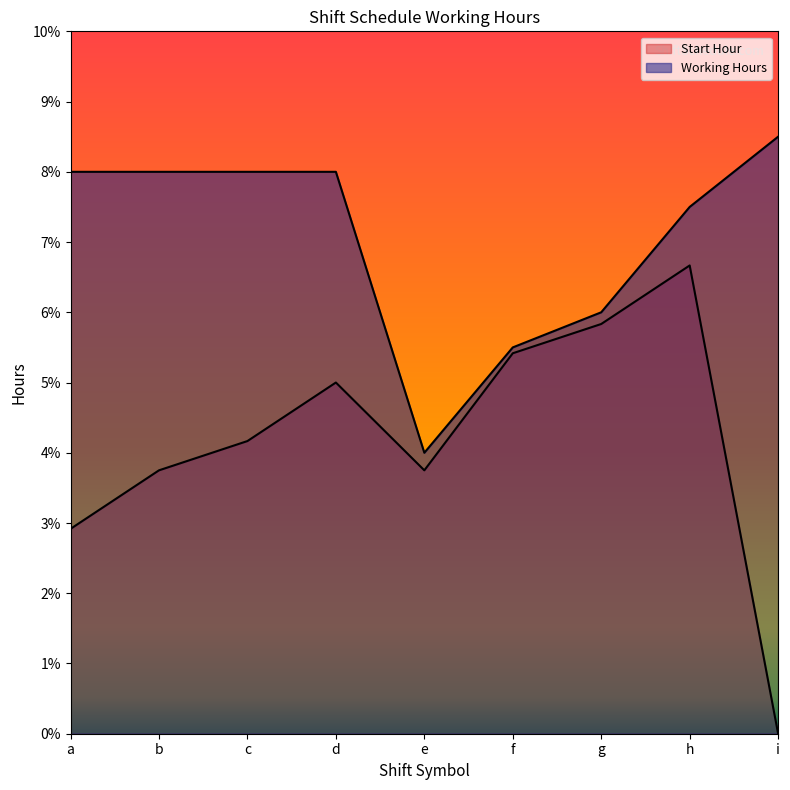

What is the value of the Start Hour point at the 2nd from the left?

3.8